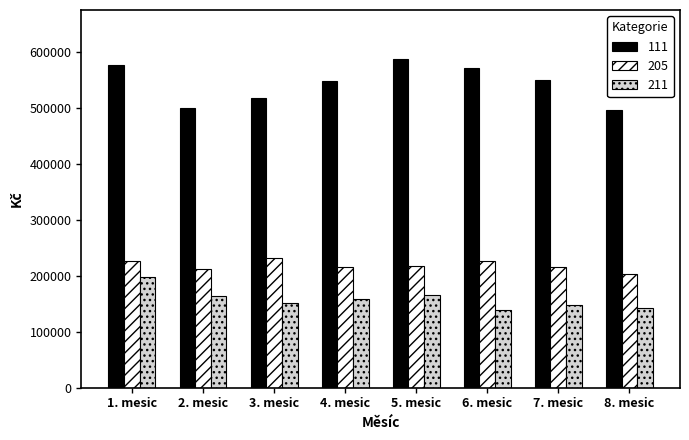

Which series has the widest spread of values?

111